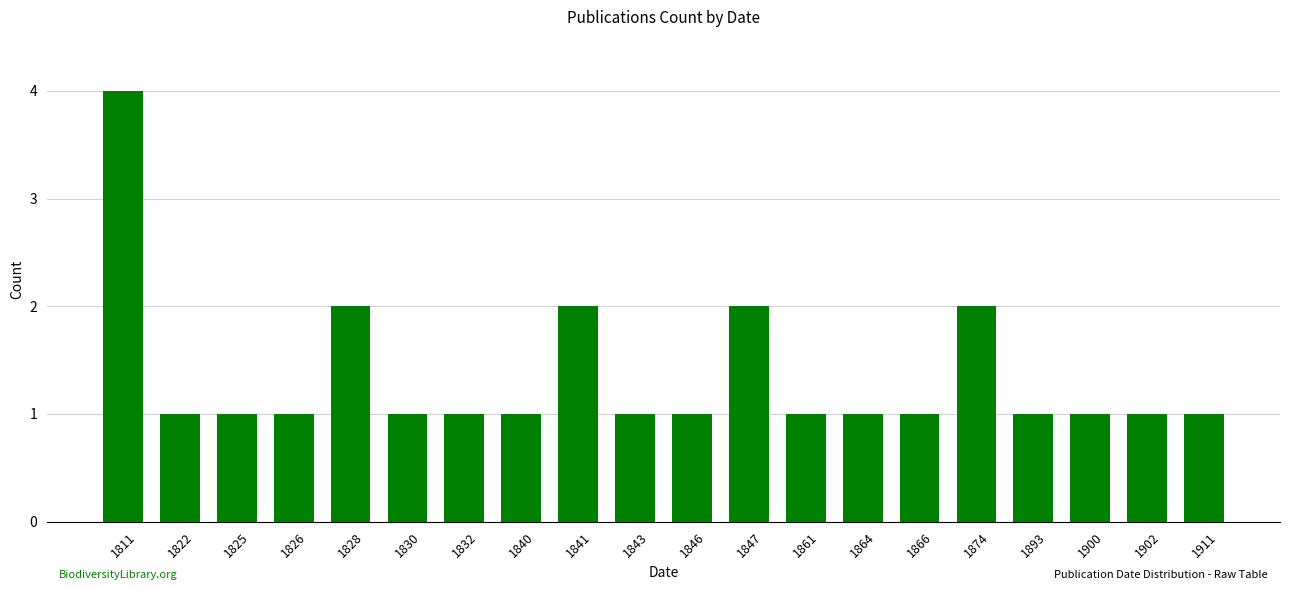

What is the difference between the maximum and second lowest values?

3